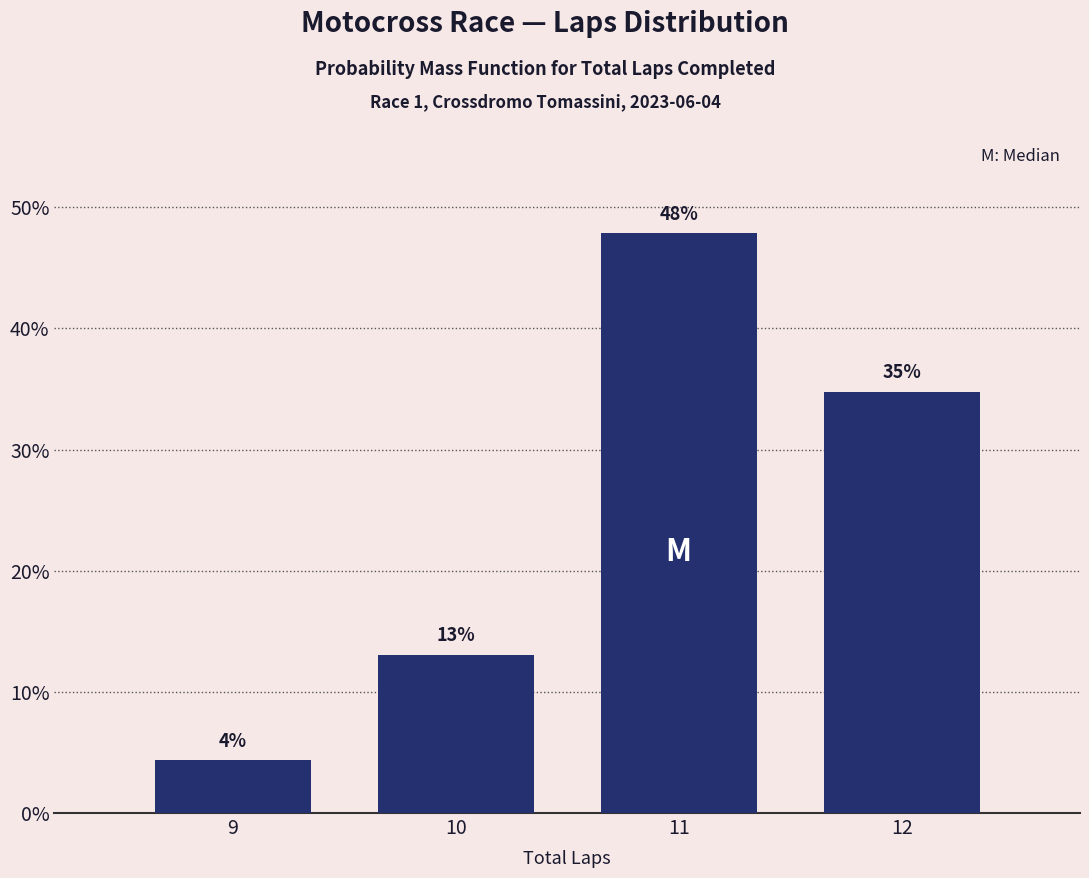

Rank the categories by value from lowest to highest.

9, 10, 12, 11